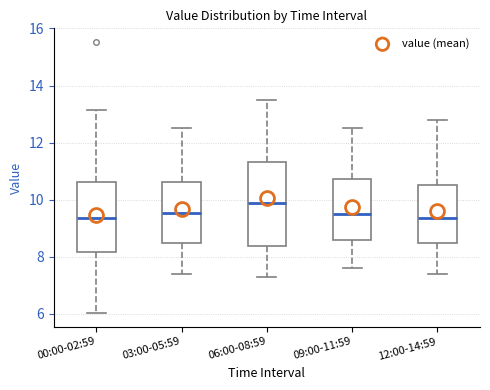

Comparing the boxes themselves (not the whiskers), which one is the tallest?

06:00-08:59